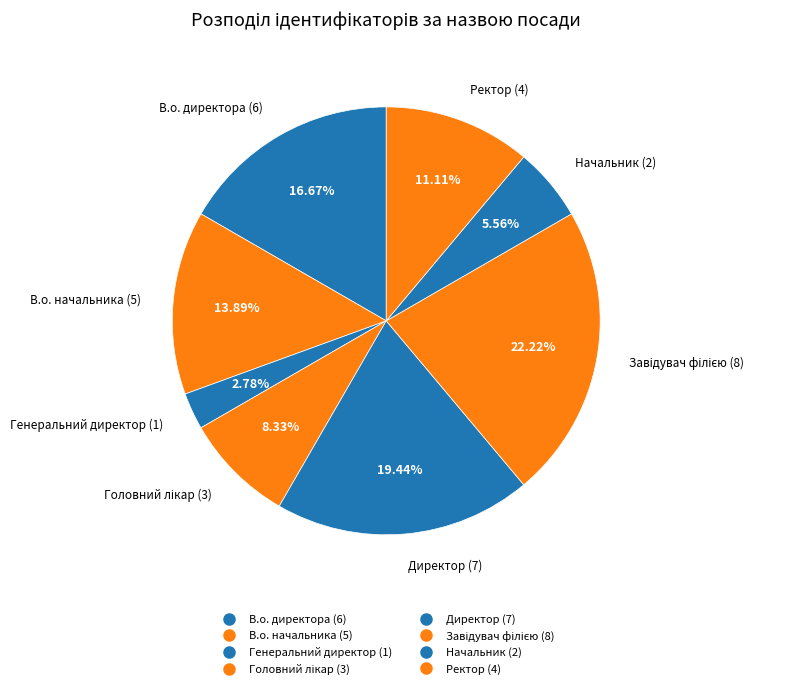

True or false: В.о. директора accounts for 4% of the total.

False